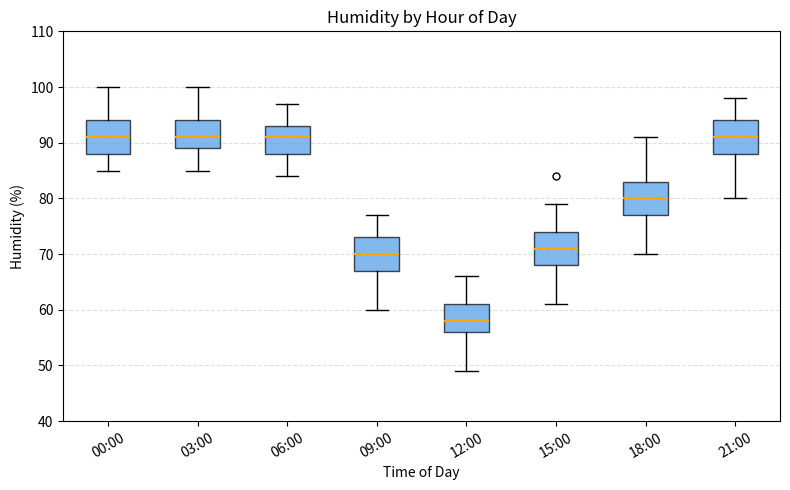

Reading left to right, transcribe this box plot: for each box, give where its median line is, the range the box spans, and where its two whiskers end, as read against the y-axis. The values are not printed on the chart, so give them approximately, as read against the axis.

00:00: median 91, box 88 to 94, whiskers 85 to 100
03:00: median 91, box 89 to 94, whiskers 85 to 100
06:00: median 91, box 88 to 93, whiskers 84 to 97
09:00: median 70, box 67 to 73, whiskers 60 to 77
12:00: median 58, box 56 to 61, whiskers 49 to 66
15:00: median 71, box 68 to 74, whiskers 61 to 79
18:00: median 80, box 77 to 83, whiskers 70 to 91
21:00: median 91, box 88 to 94, whiskers 80 to 98